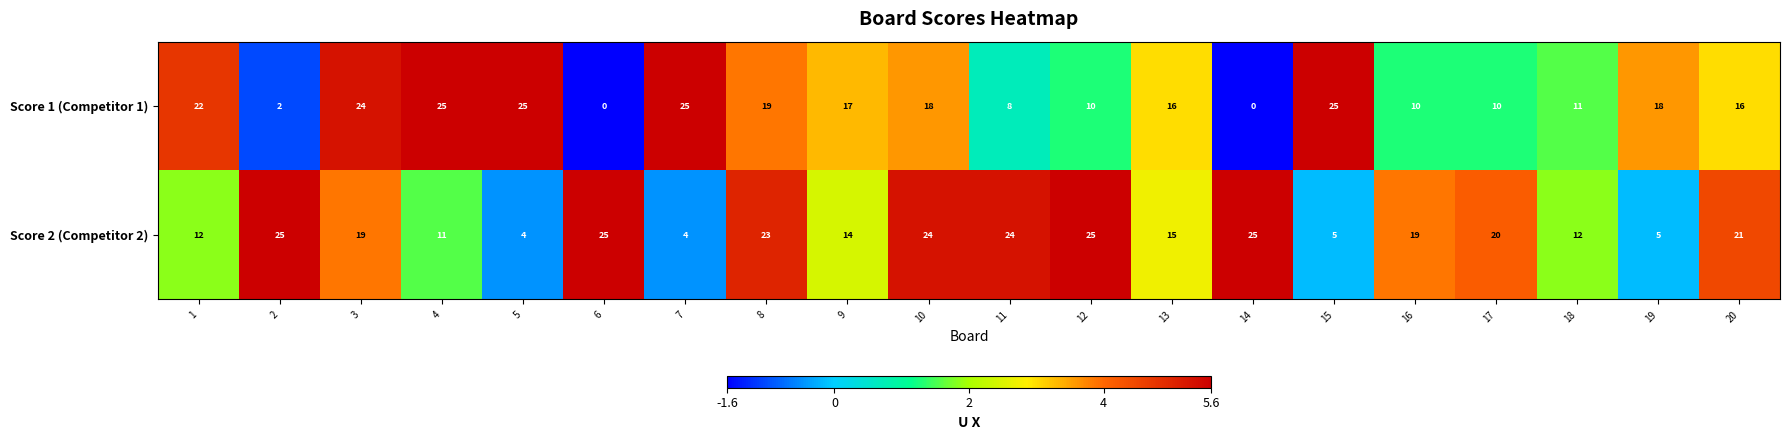

Rank the series at 8 from highest to lowest value.

Score 2 (Competitor 2), Score 1 (Competitor 1)